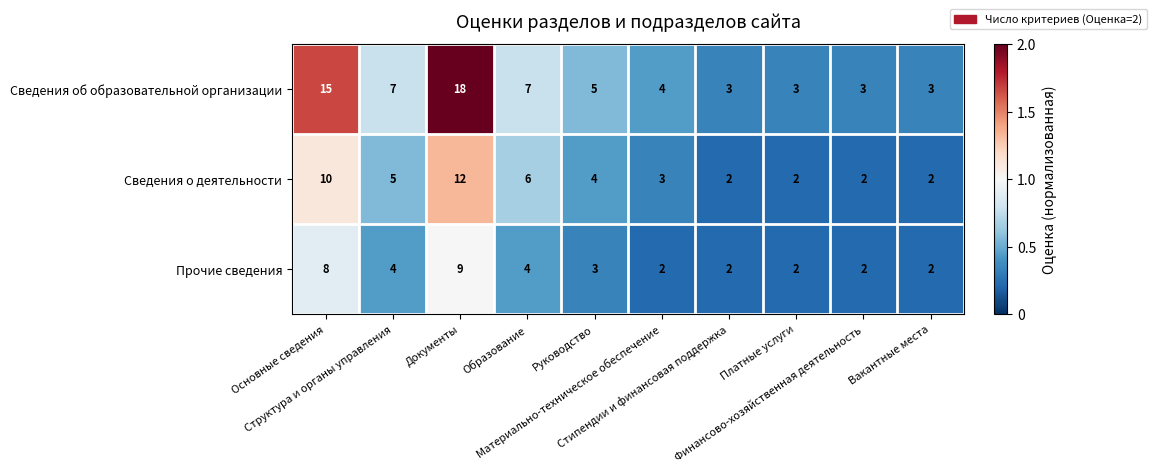

What is the sum of all Сведения о деятельности values?

48